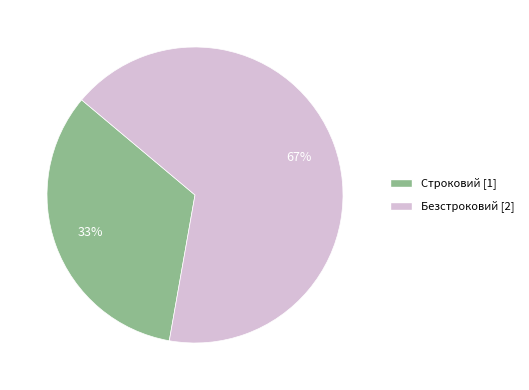

To the nearest percent, what is the combined percentage of Строковий and Безстроковий?

100%